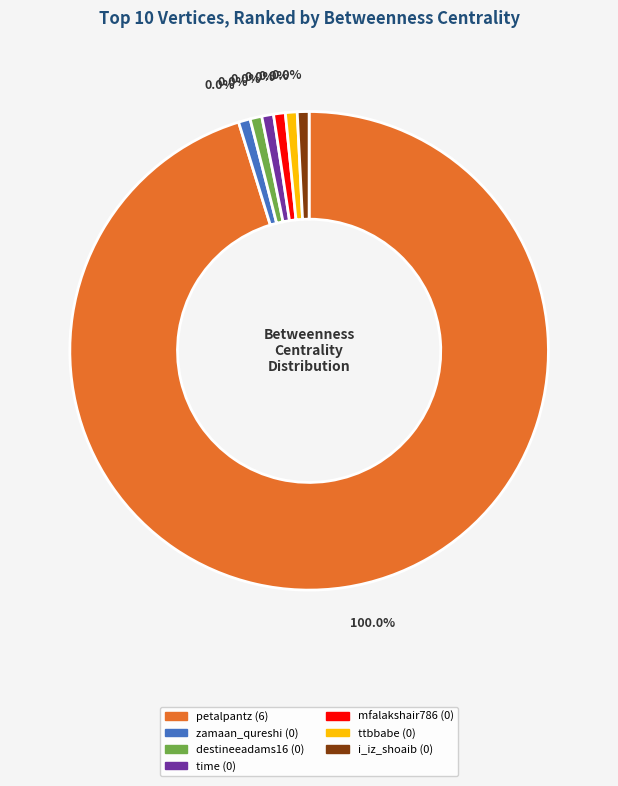

Is it true that time is 1% of the pie?

False